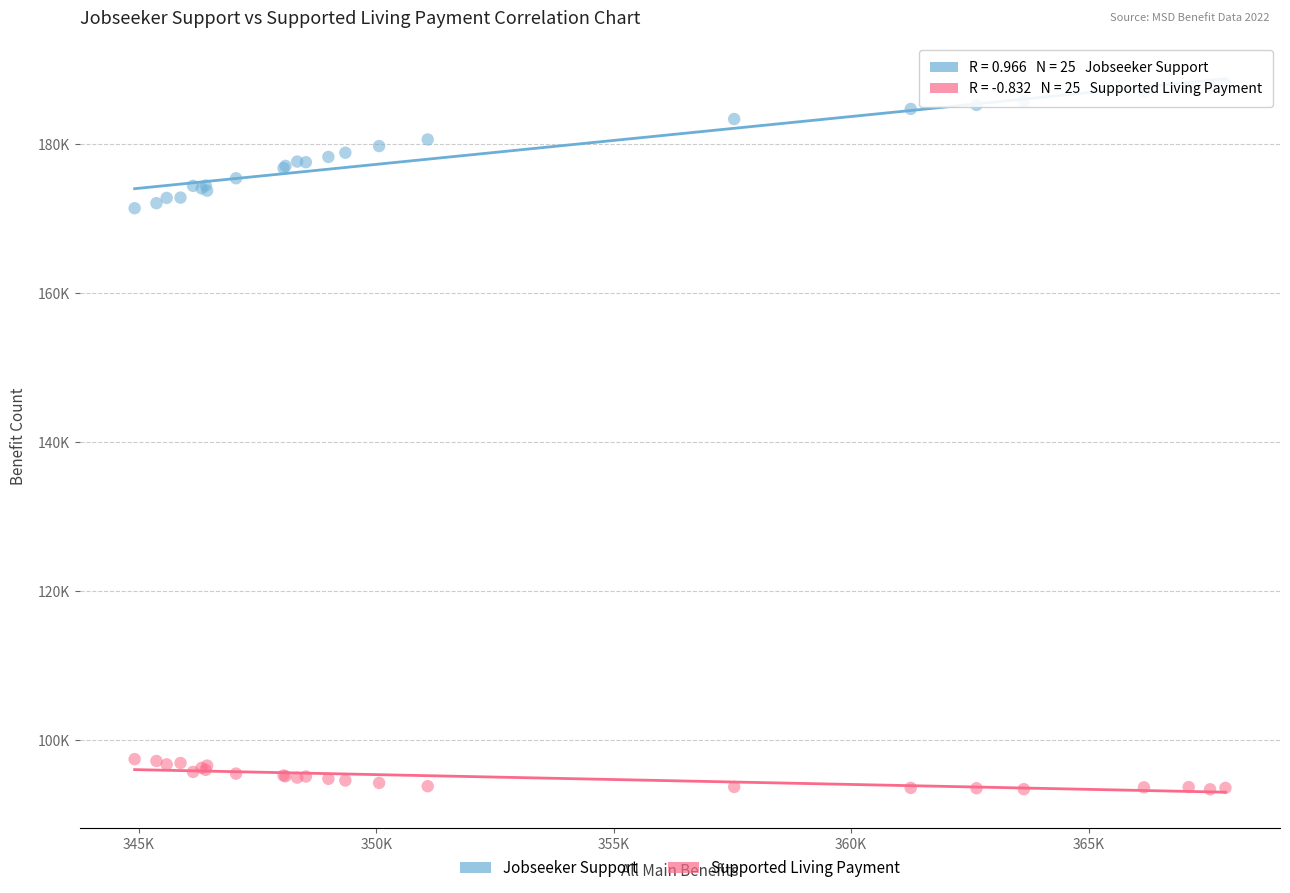

Which series reaches the minimum Y coordinate?

Supported Living Payment